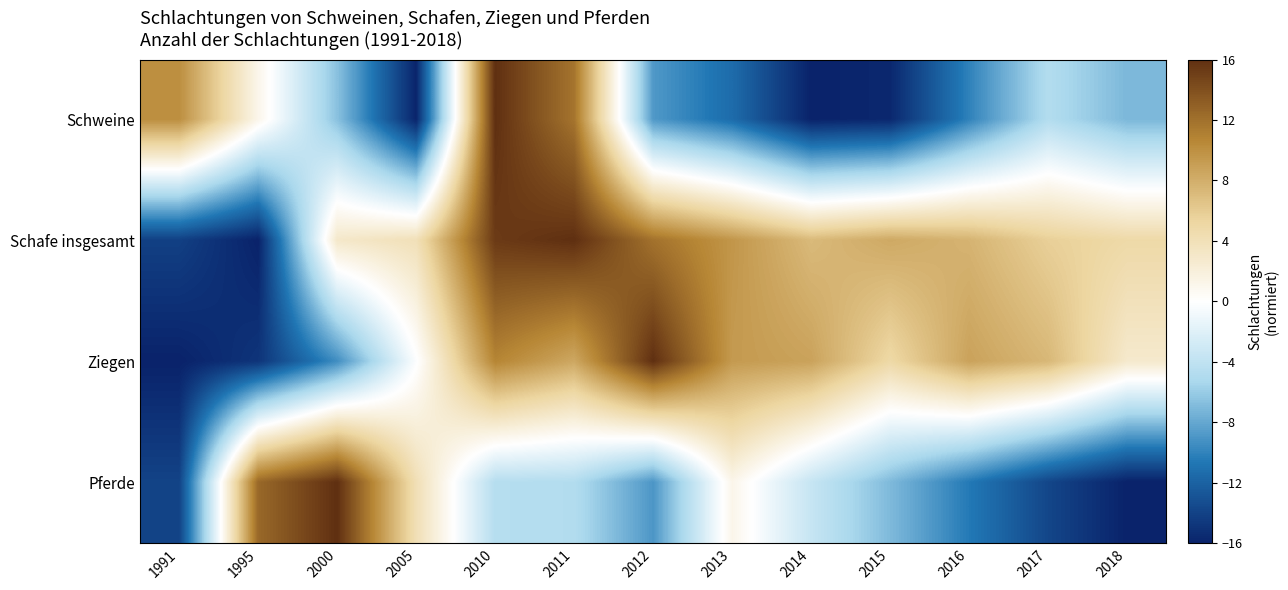

Count the number of data series in this chart.

4